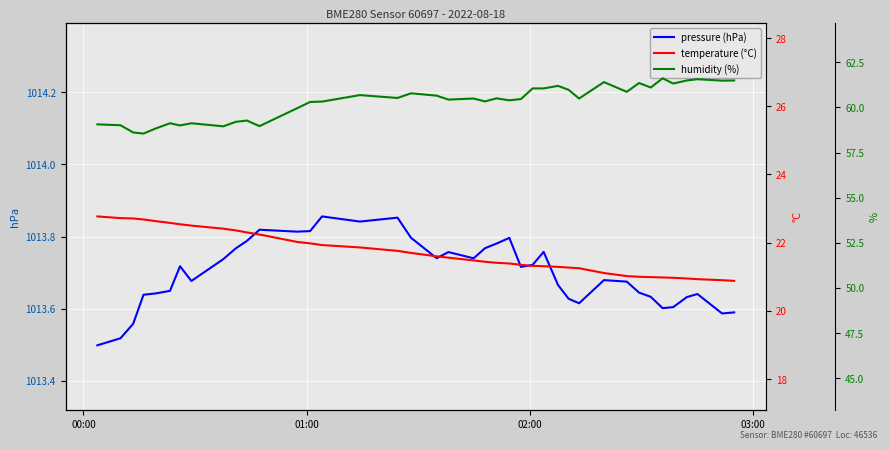

Reading left to right, transcribe all the data shown in this chart.

pressure: 1013.5	1013.5	1013.6	1013.6	1013.6	1013.6	1013.7	1013.7	1013.7	1013.8	1013.8	1013.8	1013.8	1013.8	1013.9	1013.8	1013.9	1013.8	1013.7	1013.8	1013.7	1013.8	1013.8	1013.8	1013.7	1013.7	1013.8	1013.7	1013.6	1013.6	1013.7	1013.7	1013.6	1013.6	1013.6	1013.6	1013.6	1013.6	1013.6	1013.6
temperature: 22.8	22.7	22.7	22.7	22.6	22.6	22.5	22.5	22.4	22.4	22.3	22.2	22.0	22.0	21.9	21.9	21.8	21.7	21.6	21.6	21.5	21.4	21.4	21.4	21.4	21.3	21.3	21.3	21.3	21.2	21.1	21.0	21.0	21.0	21.0	21.0	20.9	20.9	20.9	20.9
humidity: 59.1	59.0	58.6	58.5	58.8	59.1	59.0	59.1	59.0	59.2	59.3	59.0	60.0	60.3	60.3	60.7	60.5	60.8	60.6	60.4	60.5	60.3	60.5	60.4	60.5	61.0	61.0	61.2	61.0	60.5	61.4	60.9	61.4	61.1	61.6	61.3	61.5	61.6	61.5	61.5